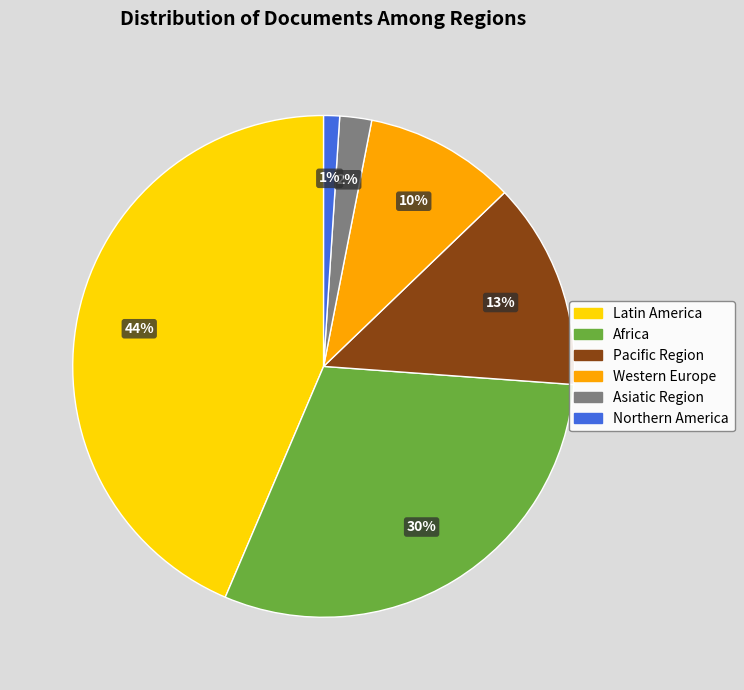

Which has a higher value, Northern America or Africa?

Africa